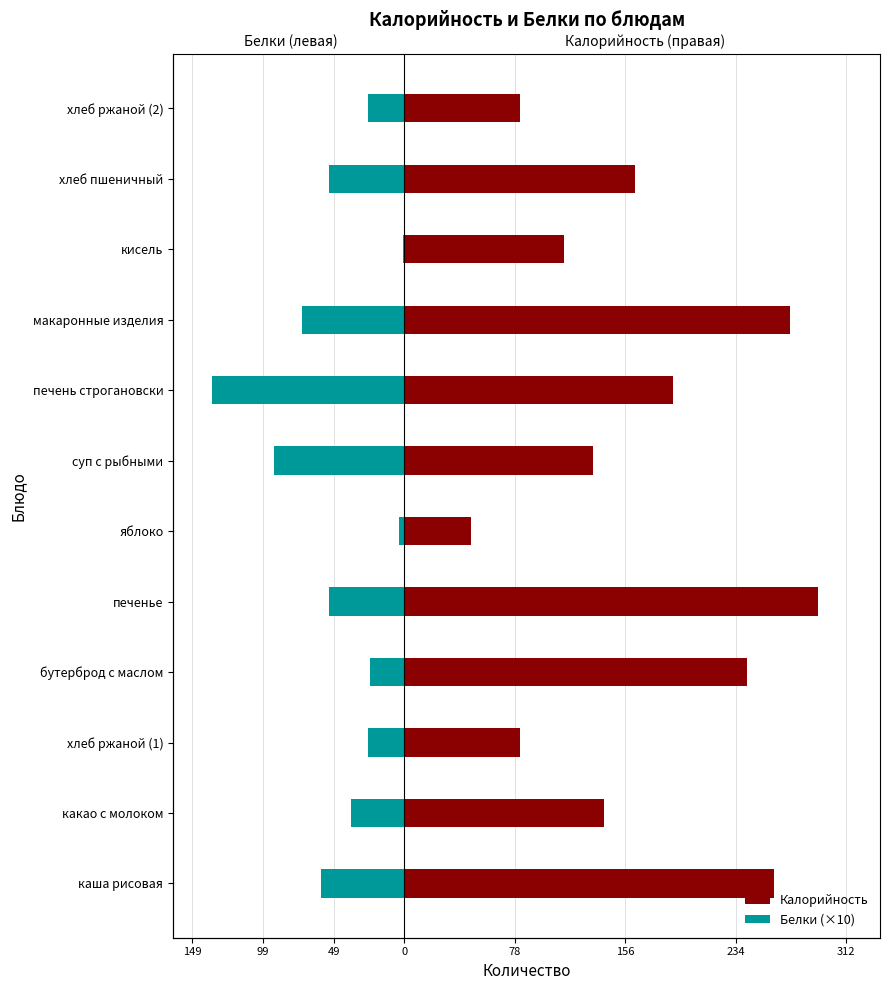

Count the number of data series in this chart.

2